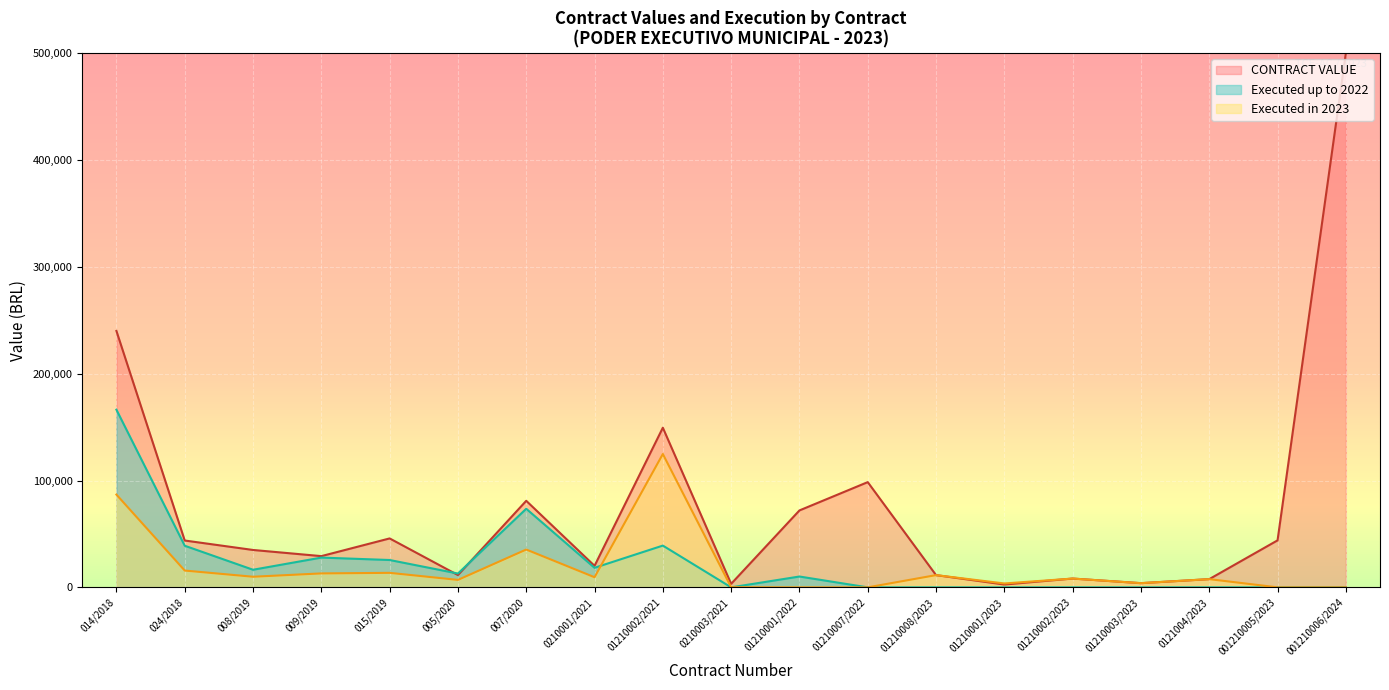

How many lines are shown in the chart?

3